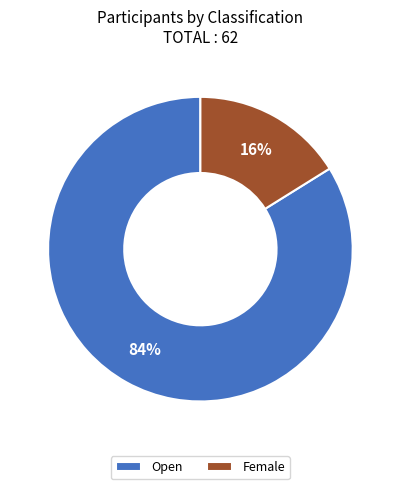

Which slice is the largest?

Open